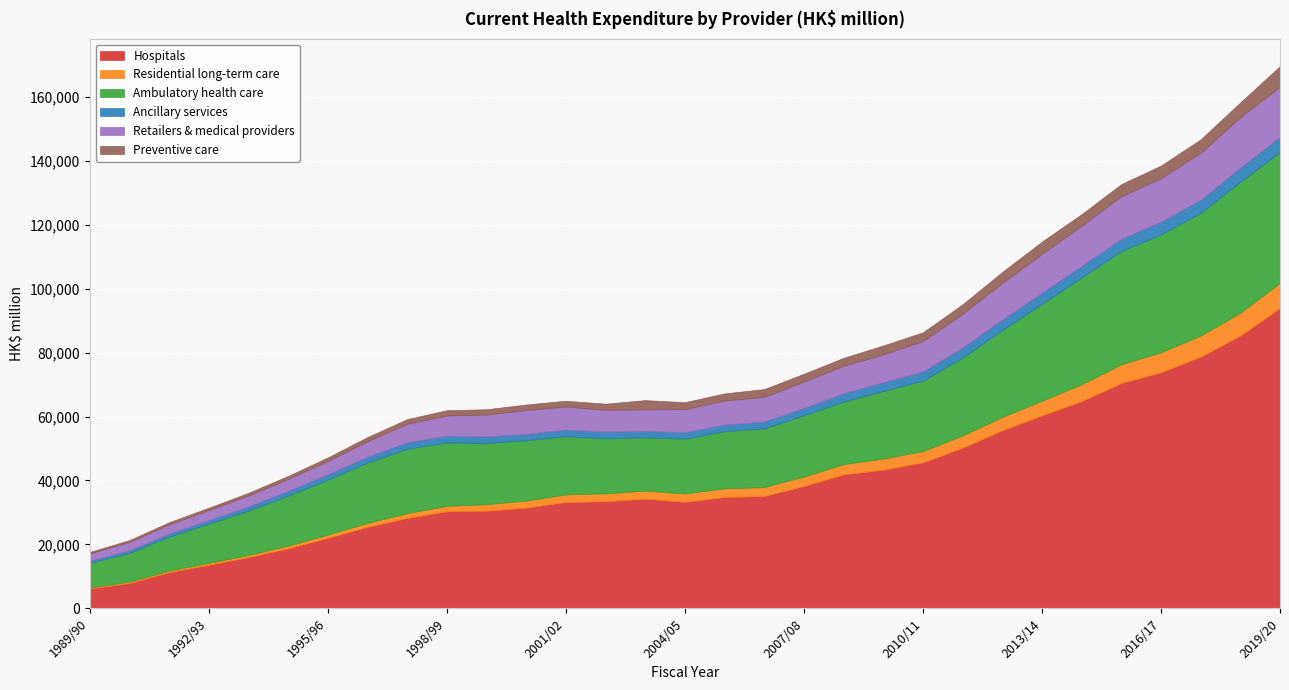

Between 2015/16 and 2001/02, which is larger?

2015/16